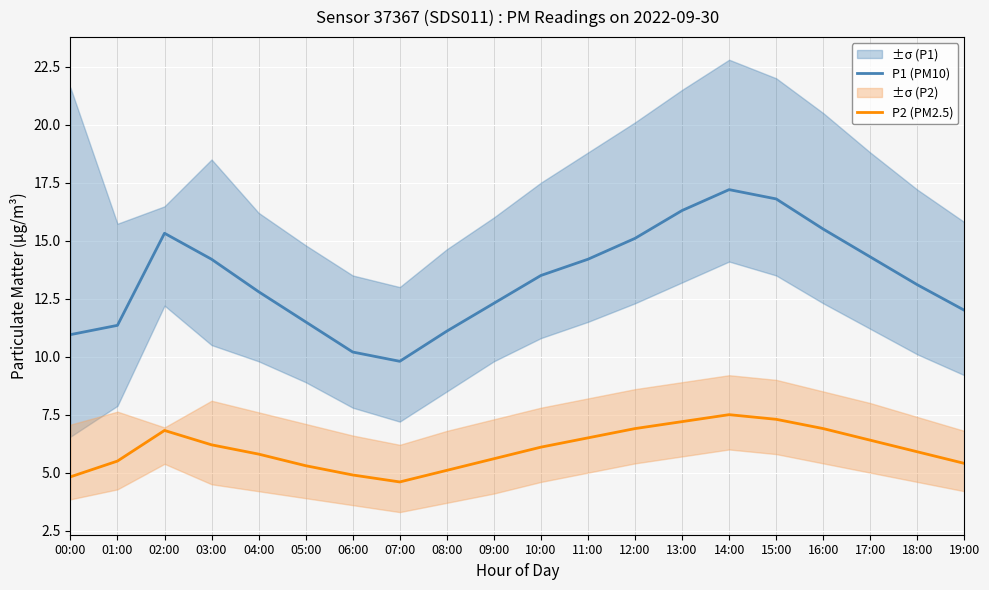

Is this an area chart (filled region under the line)?

No